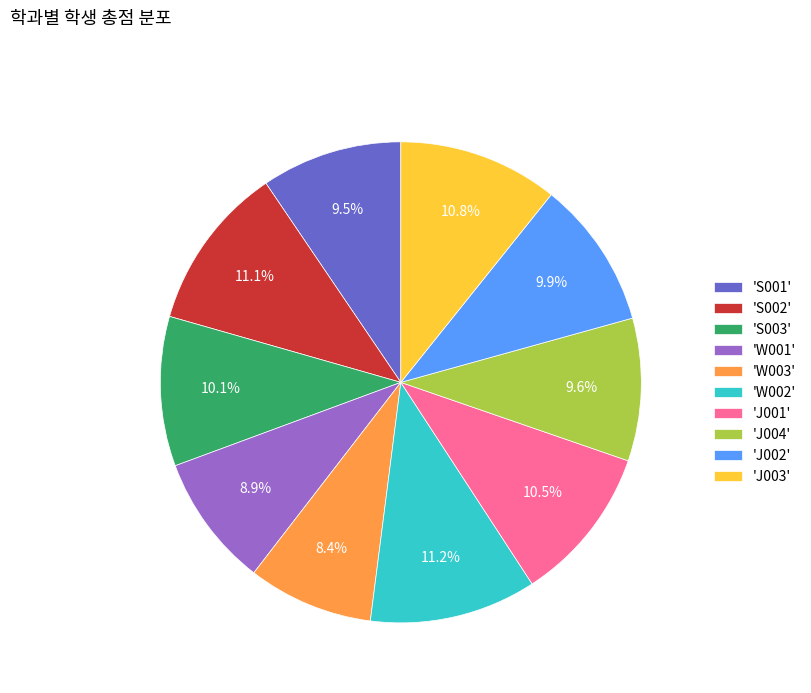

Does 'W002' represent more than half of the total?

No